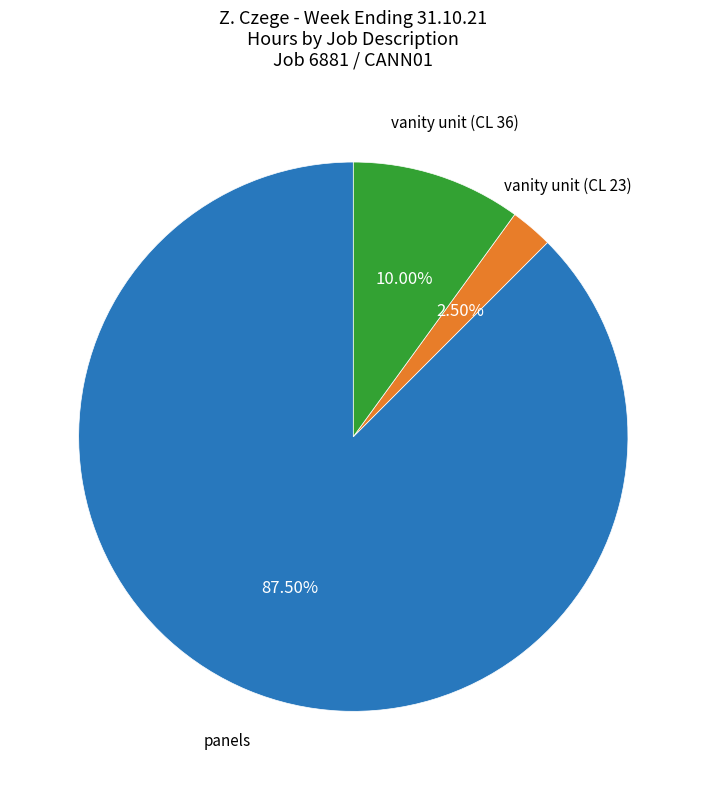

Is there a majority slice in this chart?

Yes